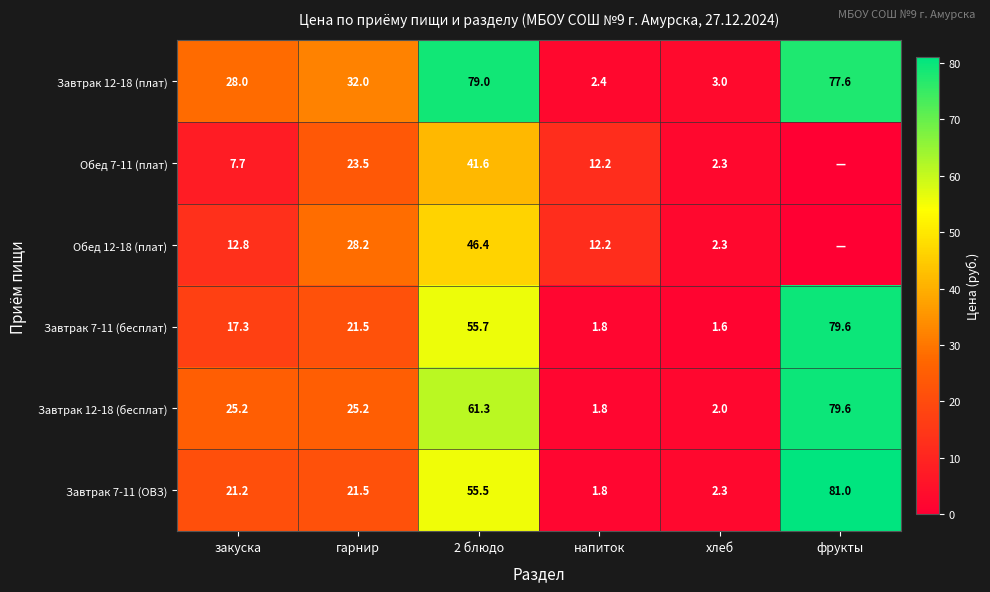

Between гарнир and напиток, which series saw the biggest shift?

Завтрак 12-18 (плат)